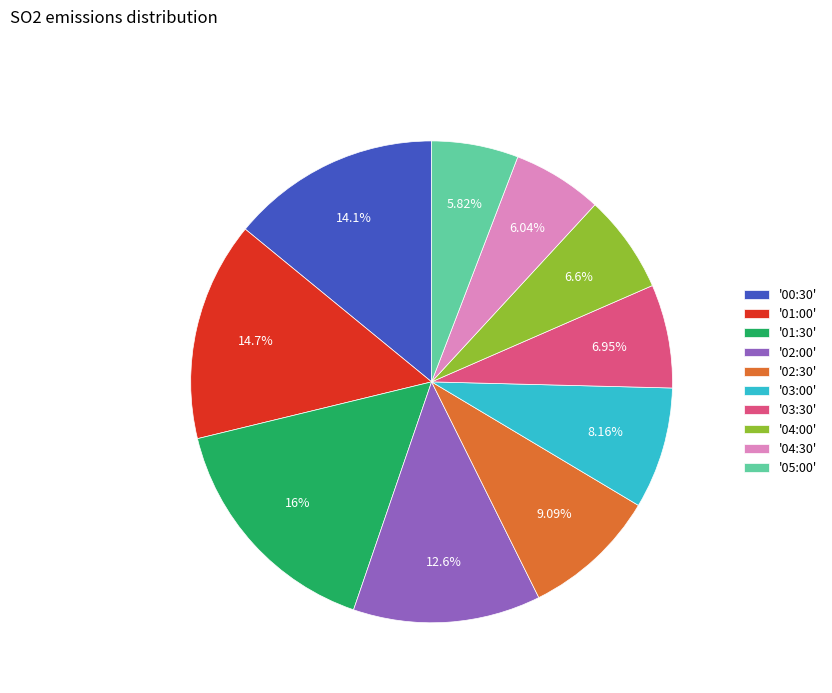

Is the sum of '02:30' and '03:30' greater than half?

No